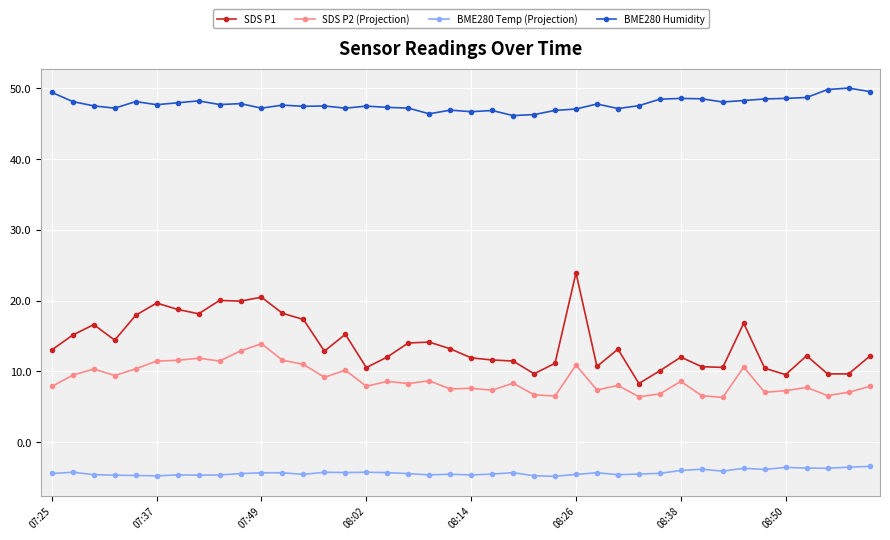

Which series has the largest total across all categories?

BME280 Humidity